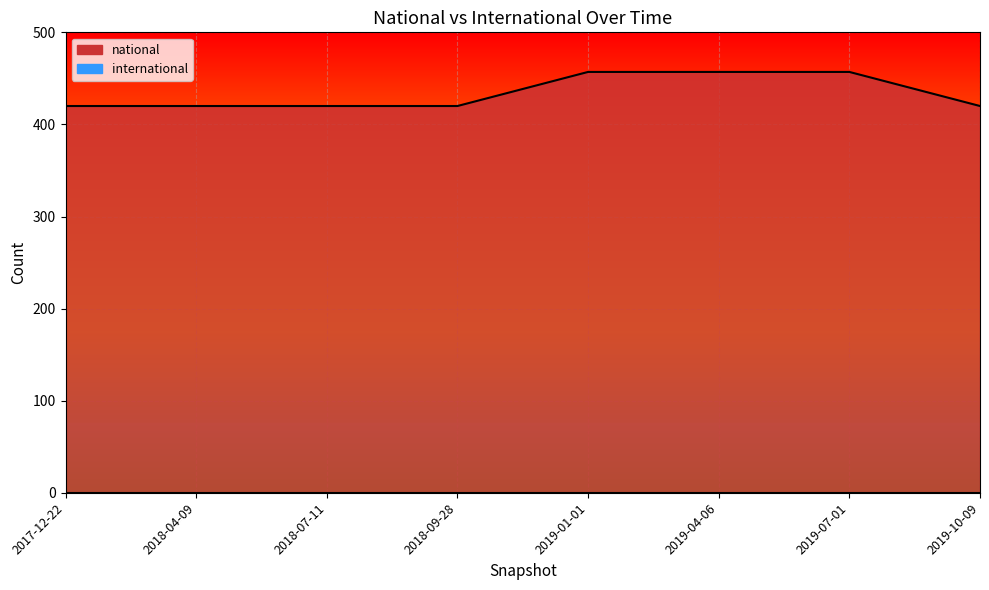

Which category has the highest value across all series?

2019-01-01